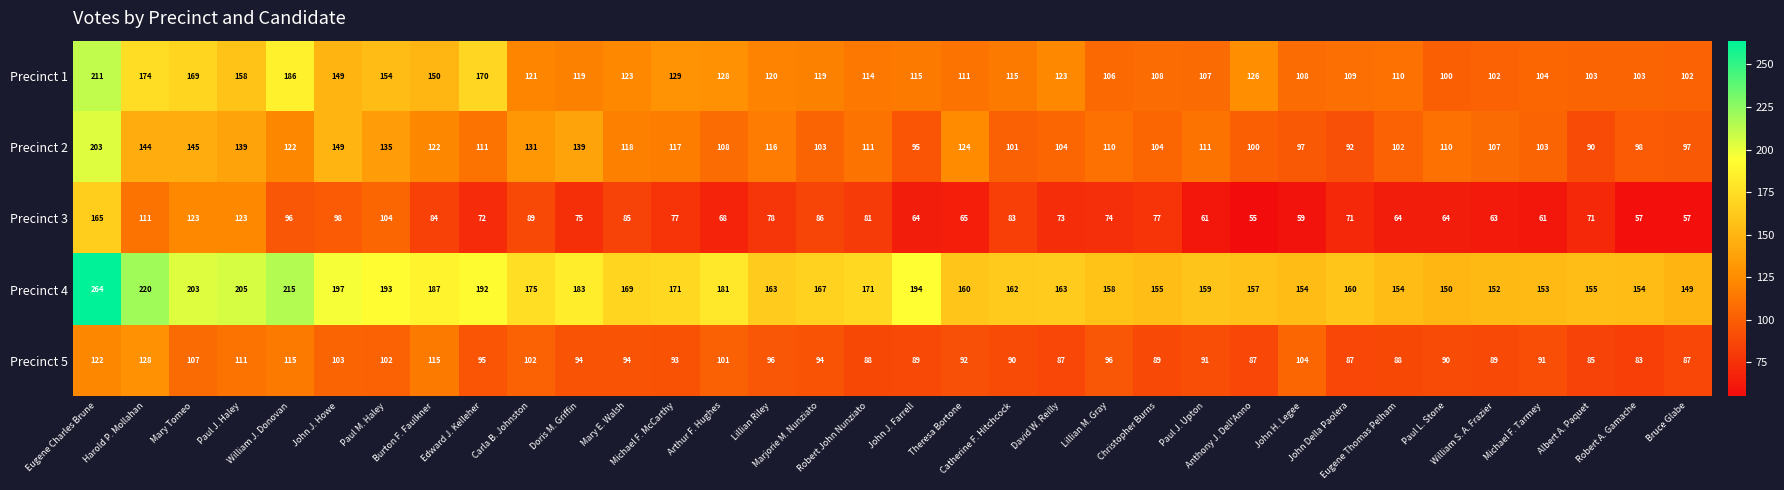

Which series has the largest total across all categories?

Precinct 4